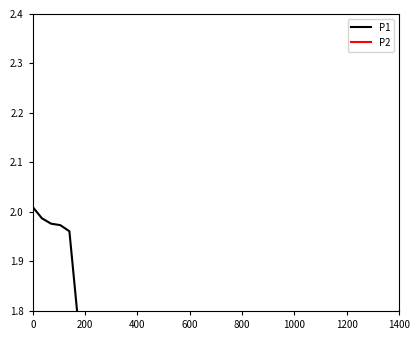

What is the smallest value displayed?

1.1